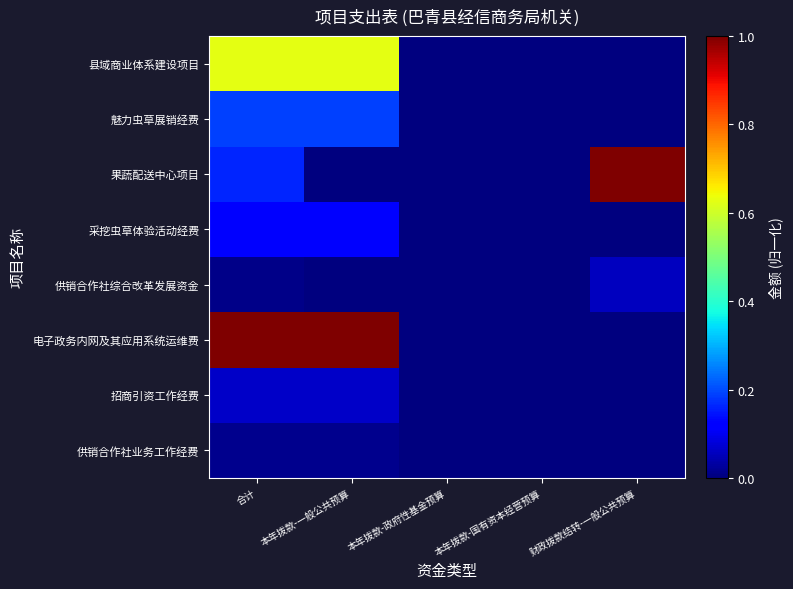

Reading right to left, what are all the values shown in this chart?

供销合作社业务工作经费: 财政拨款结转-一般公共预算=0.0	本年拨款-国有资本经营预算=0.0	本年拨款-政府性基金预算=0.0	本年拨款-一般公共预算=0.0	合计=0.0
招商引资工作经费: 财政拨款结转-一般公共预算=0.0	本年拨款-国有资本经营预算=0.0	本年拨款-政府性基金预算=0.0	本年拨款-一般公共预算=0.1	合计=0.1
电子政务内网及其应用系统运维费: 财政拨款结转-一般公共预算=0.0	本年拨款-国有资本经营预算=0.0	本年拨款-政府性基金预算=0.0	本年拨款-一般公共预算=1.0	合计=1.0
供销合作社综合改革发展资金: 财政拨款结转-一般公共预算=0.1	本年拨款-国有资本经营预算=0.0	本年拨款-政府性基金预算=0.0	本年拨款-一般公共预算=0.0	合计=0.0
采挖虫草体验活动经费: 财政拨款结转-一般公共预算=0.0	本年拨款-国有资本经营预算=0.0	本年拨款-政府性基金预算=0.0	本年拨款-一般公共预算=0.1	合计=0.1
果蔬配送中心项目: 财政拨款结转-一般公共预算=1.0	本年拨款-国有资本经营预算=0.0	本年拨款-政府性基金预算=0.0	本年拨款-一般公共预算=0.0	合计=0.2
魅力虫草展销经费: 财政拨款结转-一般公共预算=0.0	本年拨款-国有资本经营预算=0.0	本年拨款-政府性基金预算=0.0	本年拨款-一般公共预算=0.2	合计=0.2
县域商业体系建设项目: 财政拨款结转-一般公共预算=0.0	本年拨款-国有资本经营预算=0.0	本年拨款-政府性基金预算=0.0	本年拨款-一般公共预算=0.6	合计=0.6